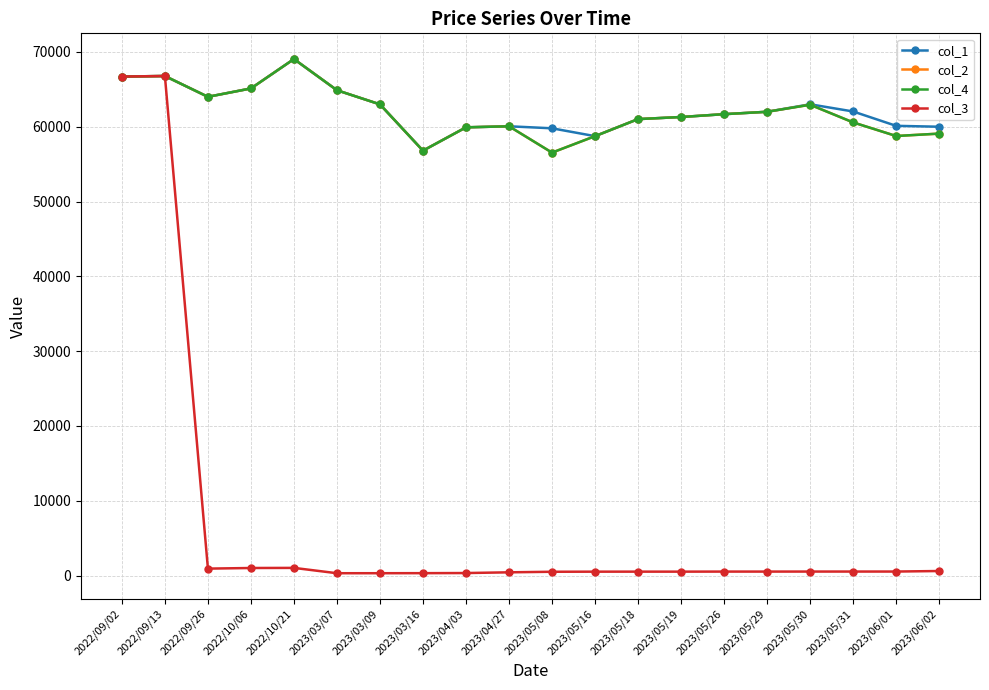

Reading right to left, extract all data points from this chart.

col_1: 60000	60120	62040	63000	62000	61680	61300	61020	58740	59790	60060	59920	56800	62990	64880	69050	65120	64000	66780	66710
col_2: 59080	58760	60580	62940	62000	61680	61300	61020	58740	56540	60060	59920	56800	62990	64880	69050	65120	64000	66780	66710
col_4: 59080	58760	60580	62940	62000	61680	61300	61020	58740	56540	60060	59920	56800	62990	64880	69050	65120	64000	66780	66710
col_3: 602	531	530	529	526	526	518	518	515	503	427	331	315	308	307	1020	1005	923	66780	66710